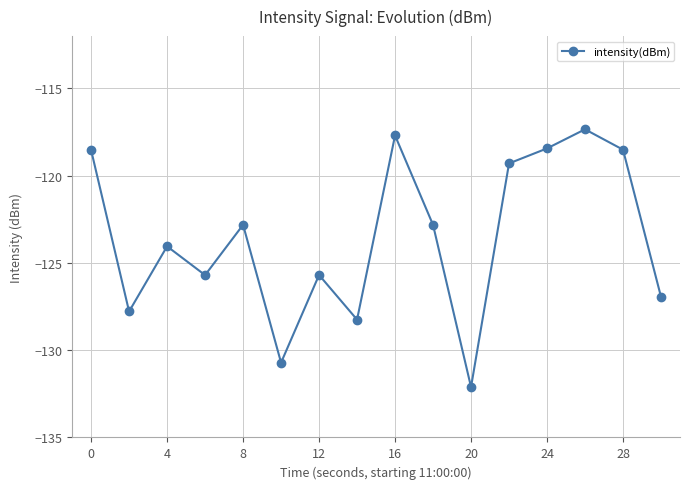

What is the value of the 13th point from the left?

-118.4